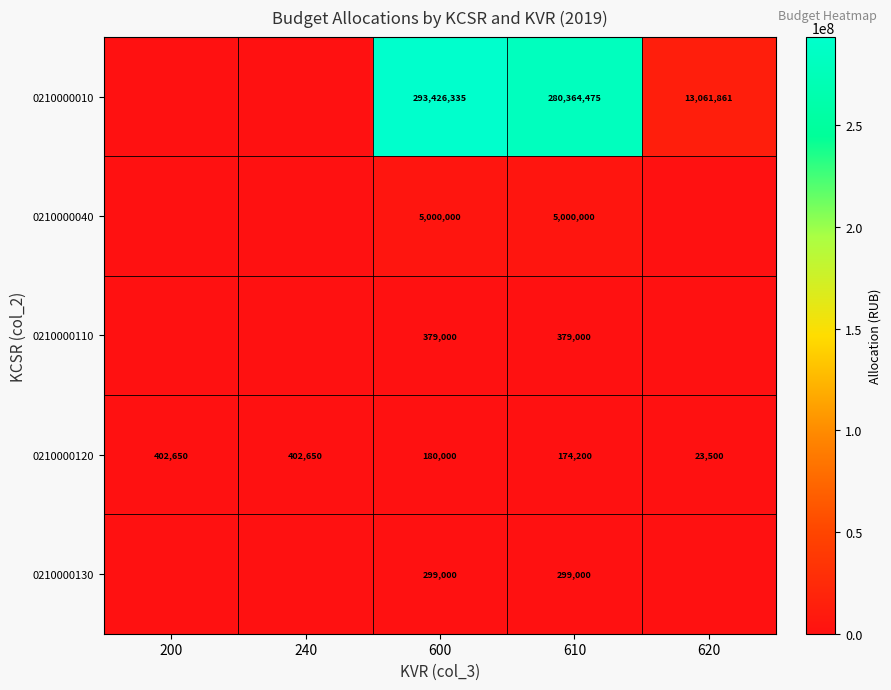

What is the sum of all 0210000120 values?

1183000